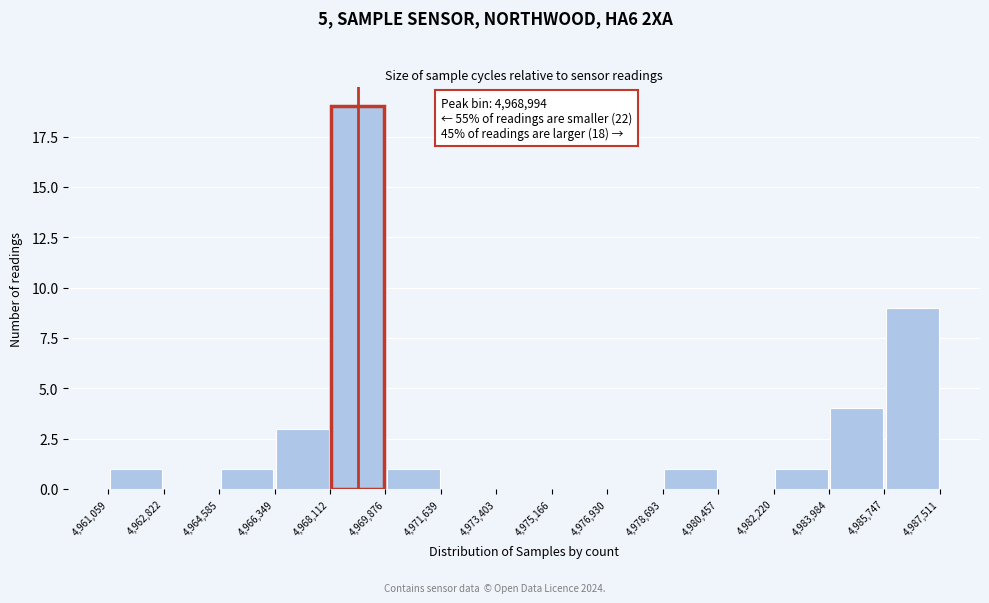

Which range on the x-axis has the tallest bar?

4,968,112 to 4,969,876